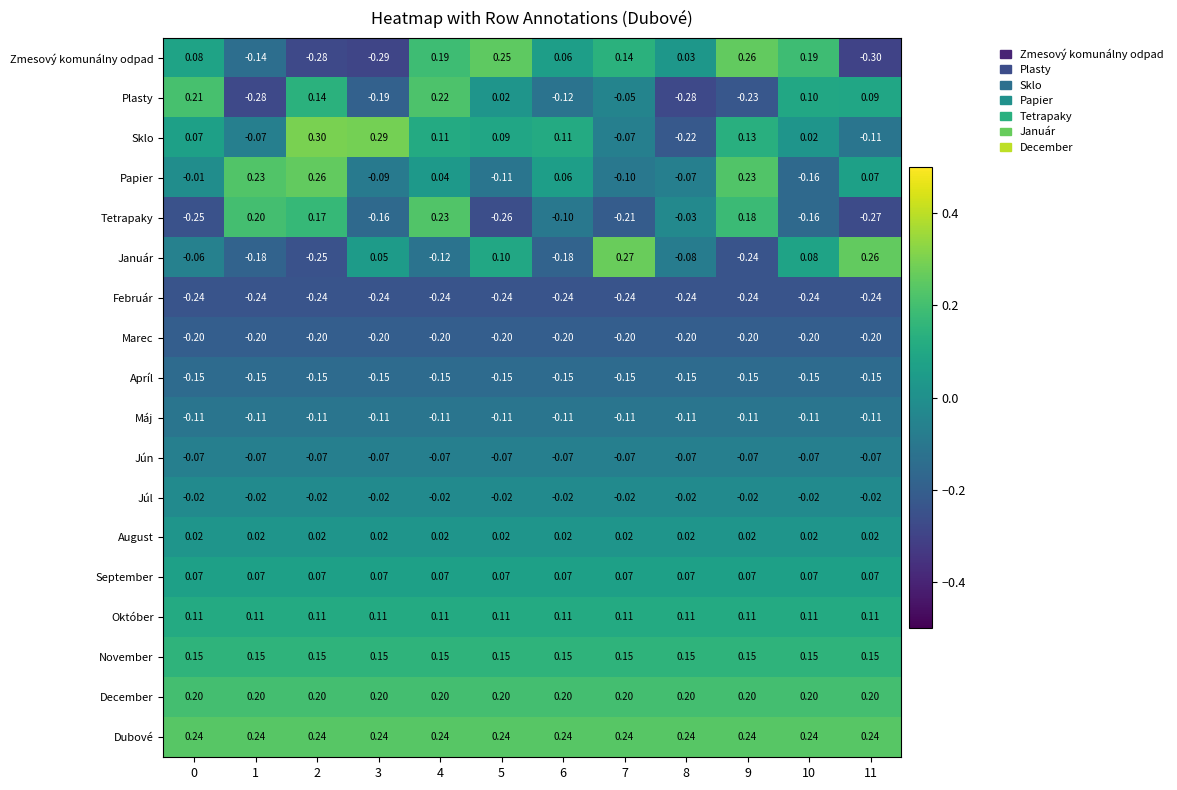

Which series has the largest total across all categories?

Dubové